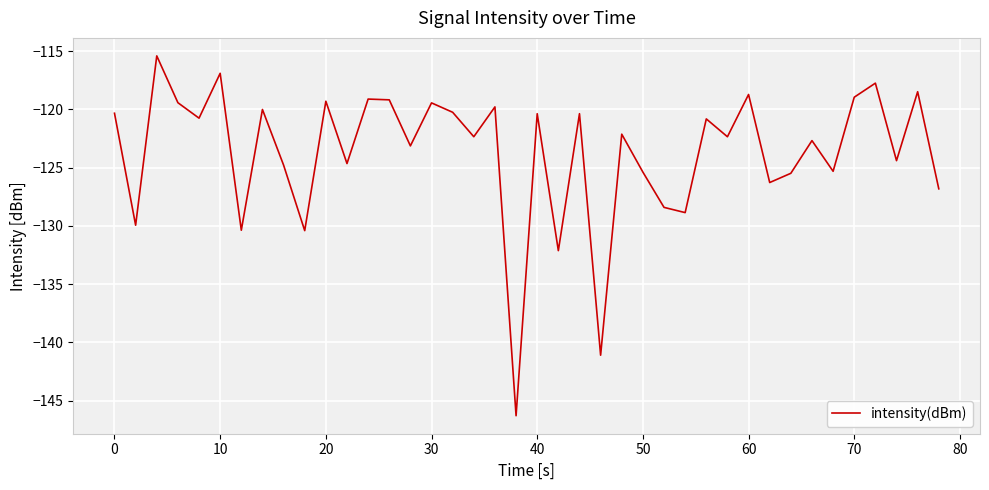

What is the smallest value displayed?

-146.3